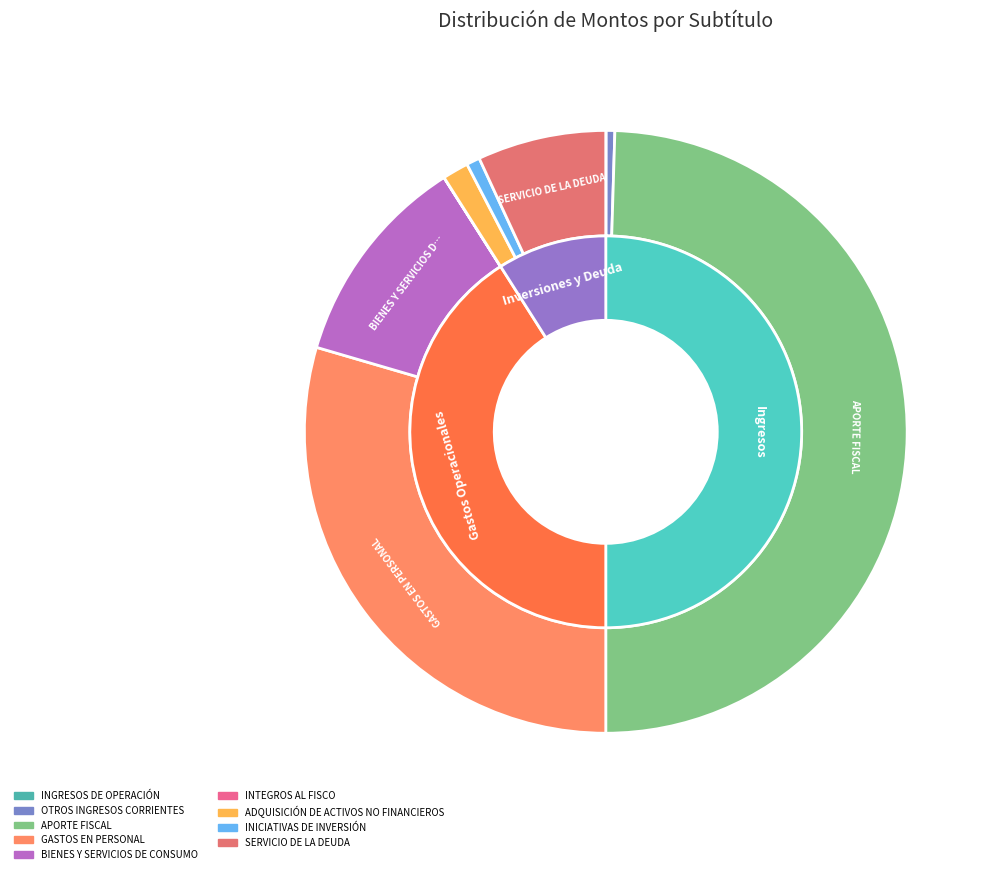

To the nearest percent, what percentage of the pie is ADQUISICIÓN DE ACTIVOS NO FINANCIEROS?

1%